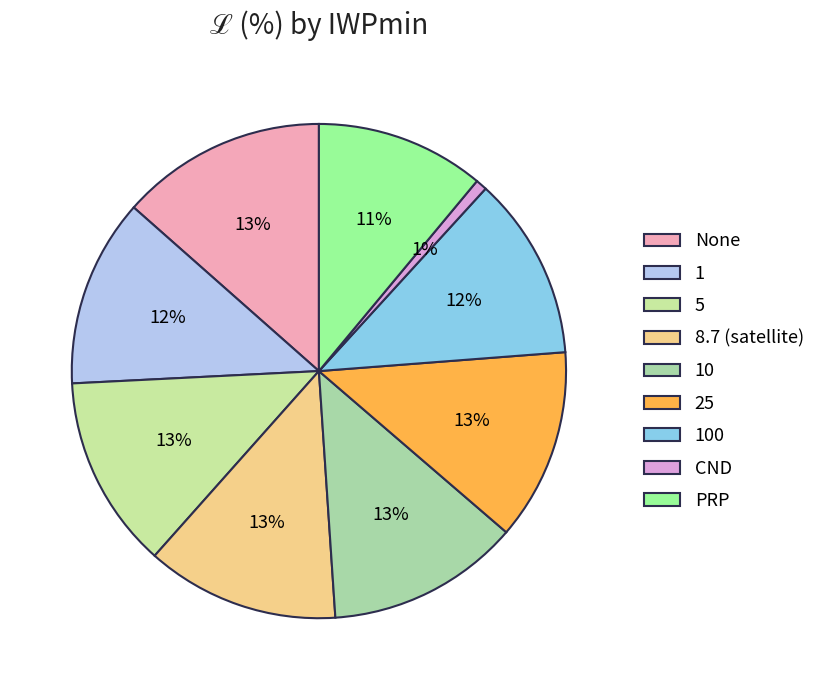

How many segments does this pie chart have?

9